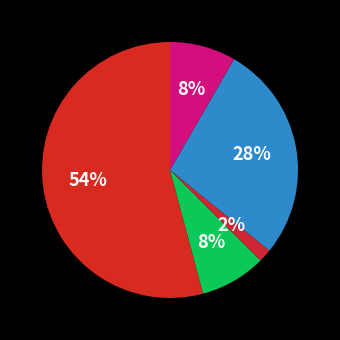

How many slices are in this pie chart?

5